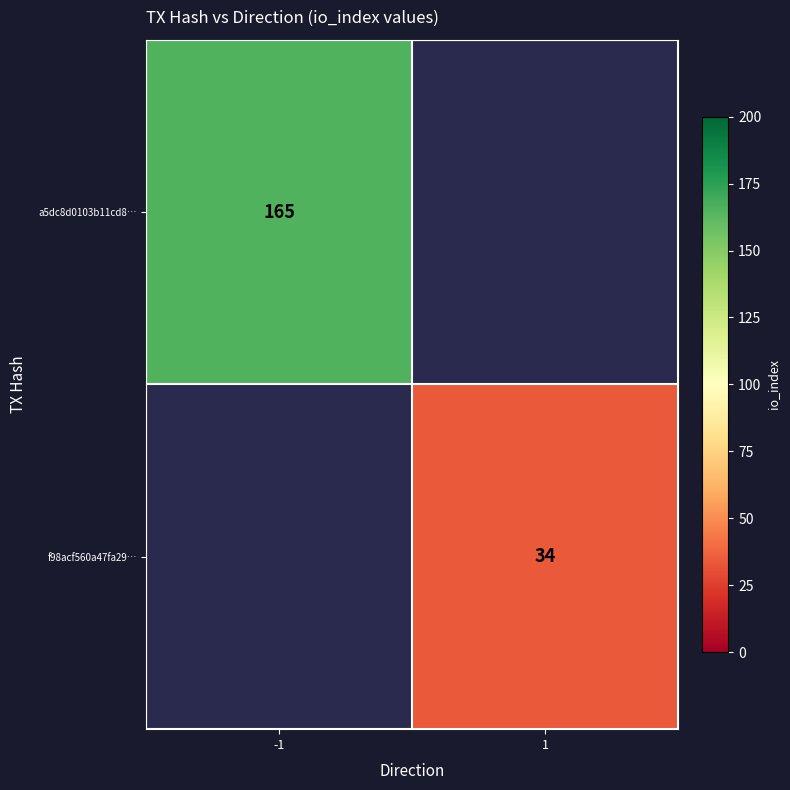

Is it true that a5dc8d0103b11cd8… equals 165 at -1?

True